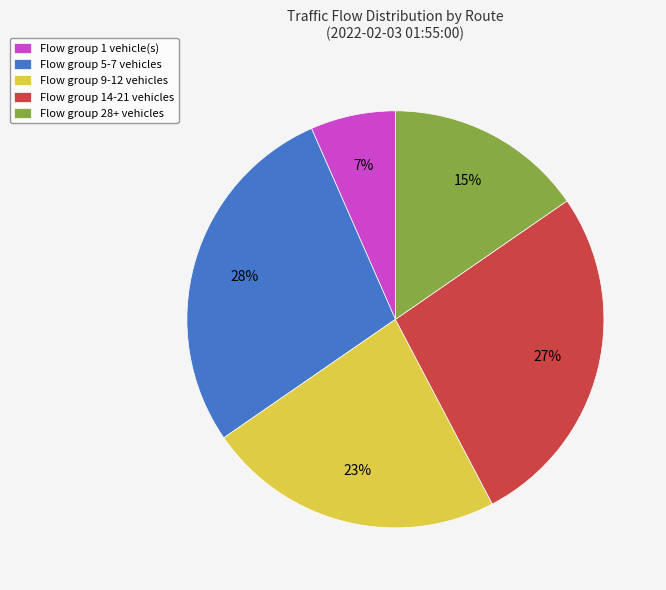

Is there a majority slice in this chart?

No